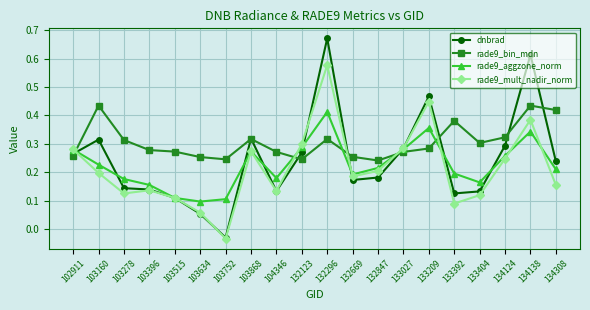

Which series changed the most between 102911 and 134124?

rade9_bin_mdn